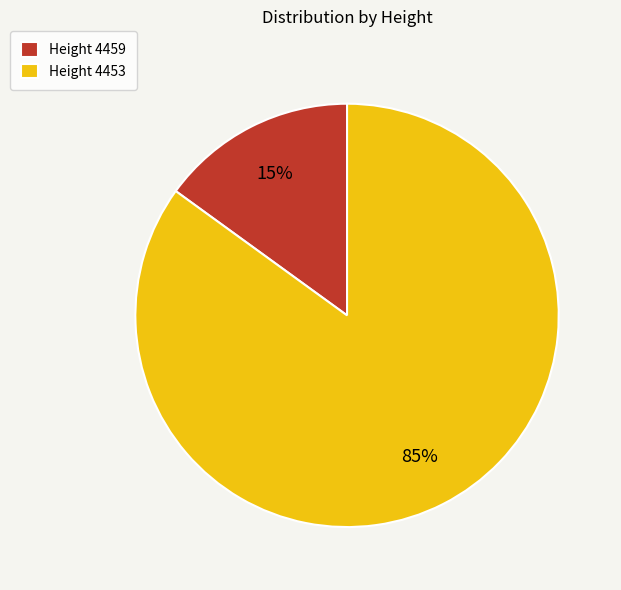

Is it true that Height 4459 is 1% of the pie?

False